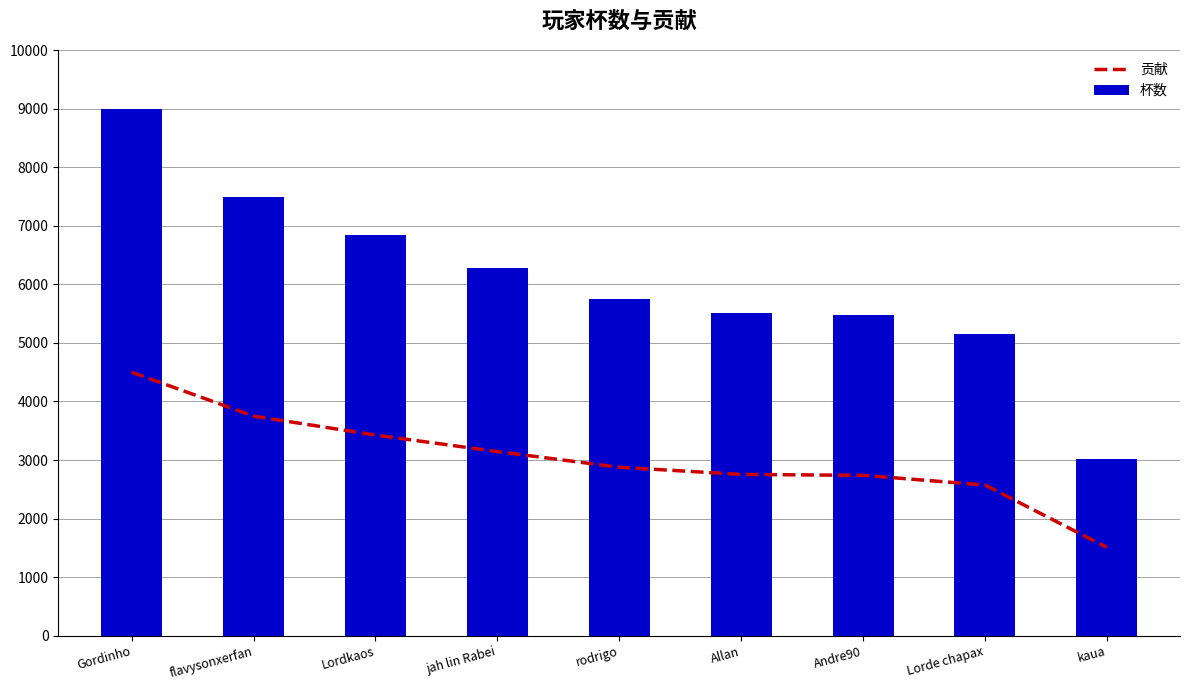

Reading right to left, list all the values displayed in this chart.

贡献: 1507	2573	2738	2754	2876	3144	3426	3750	4500
杯数: 3014	5147	5477	5509	5753	6288	6852	7500	9000